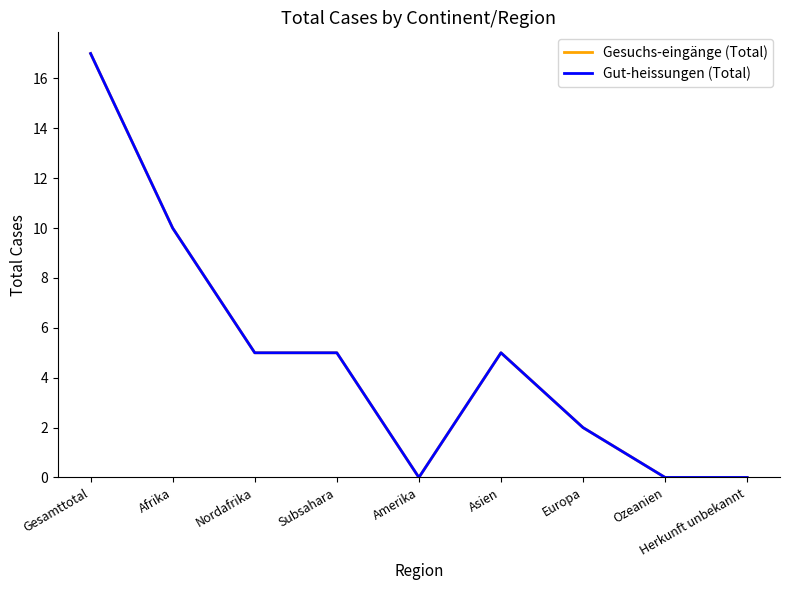

What position from the right is Herkunft unbekannt?

1